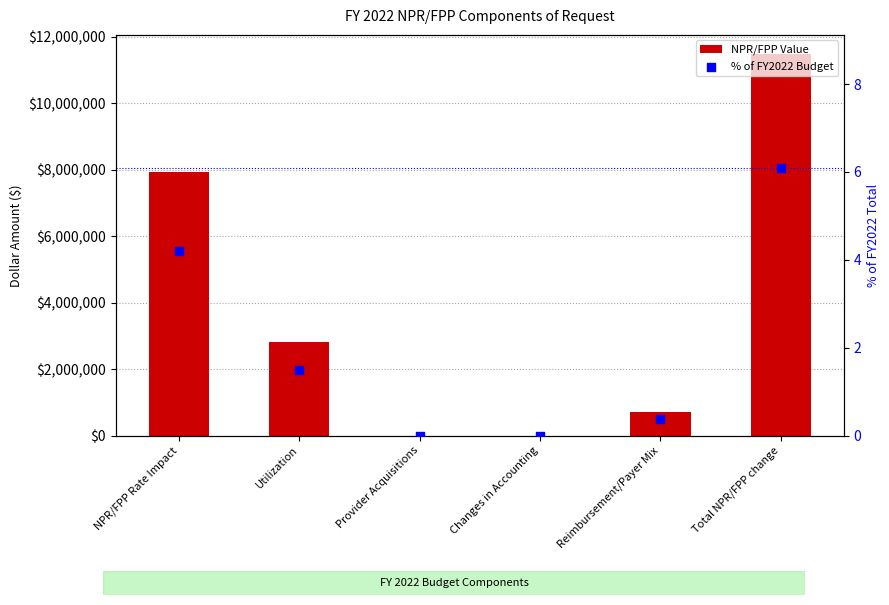

What is the total value across all series at NPR/FPP Rate Impact?

7933519.2